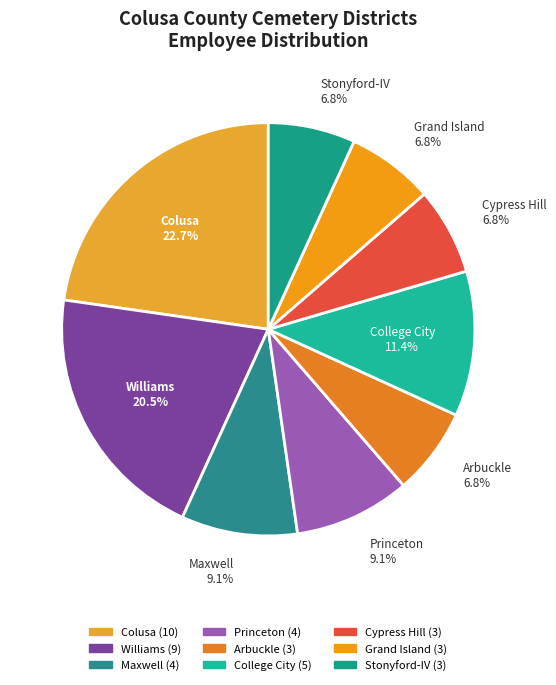

Approximately how many times larger is the value at Stonyford-IV compared to Williams?

0.3